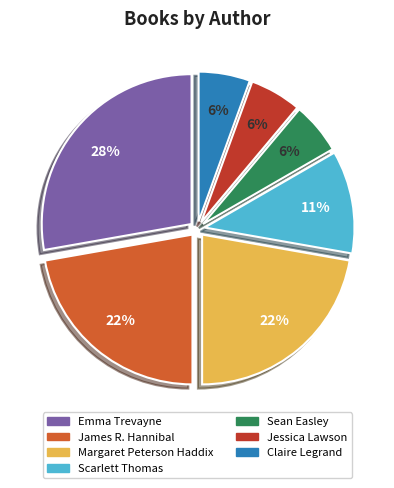

To the nearest percent, what is the average slice percentage?

14%